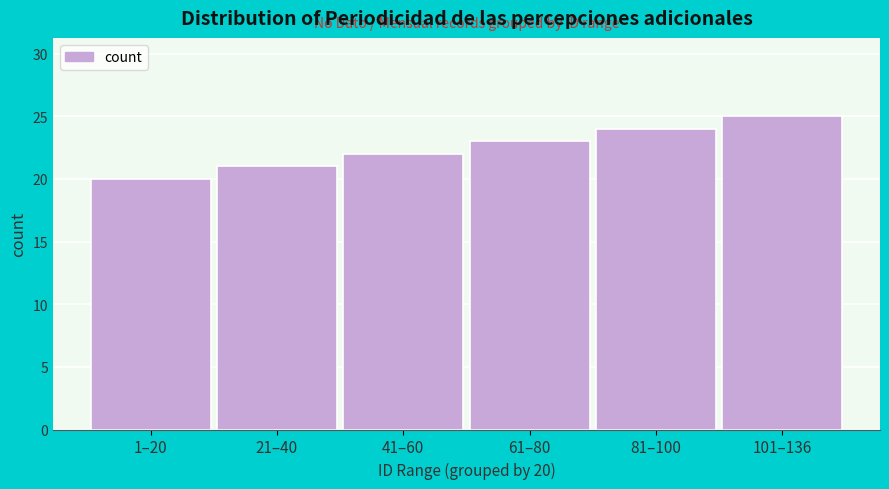

Reading left to right, what are all the values shown in this chart?

1–20=20	21–40=21	41–60=22	61–80=23	81–100=24	101–136=25